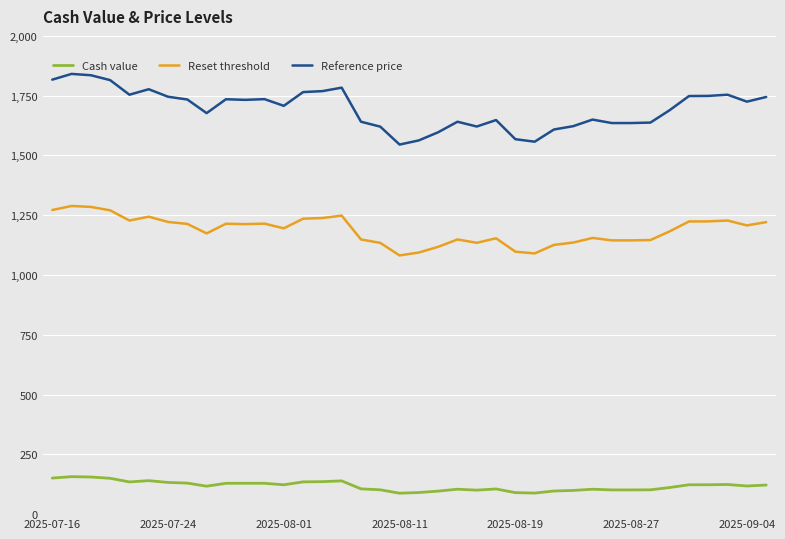

How many categories are shown in the chart?

38